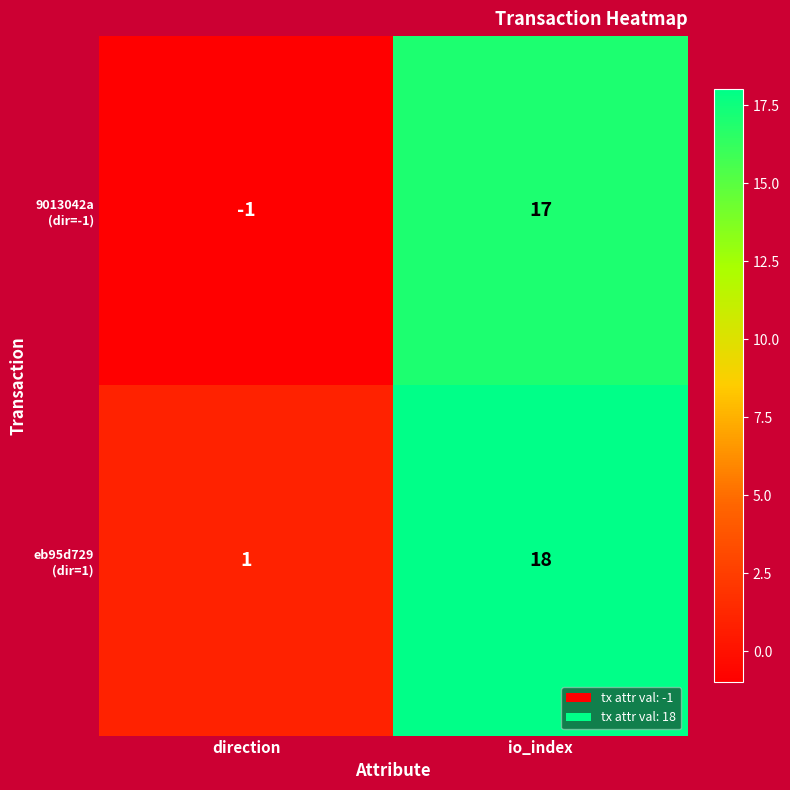

At which category does the chart reach its minimum across all series?

direction